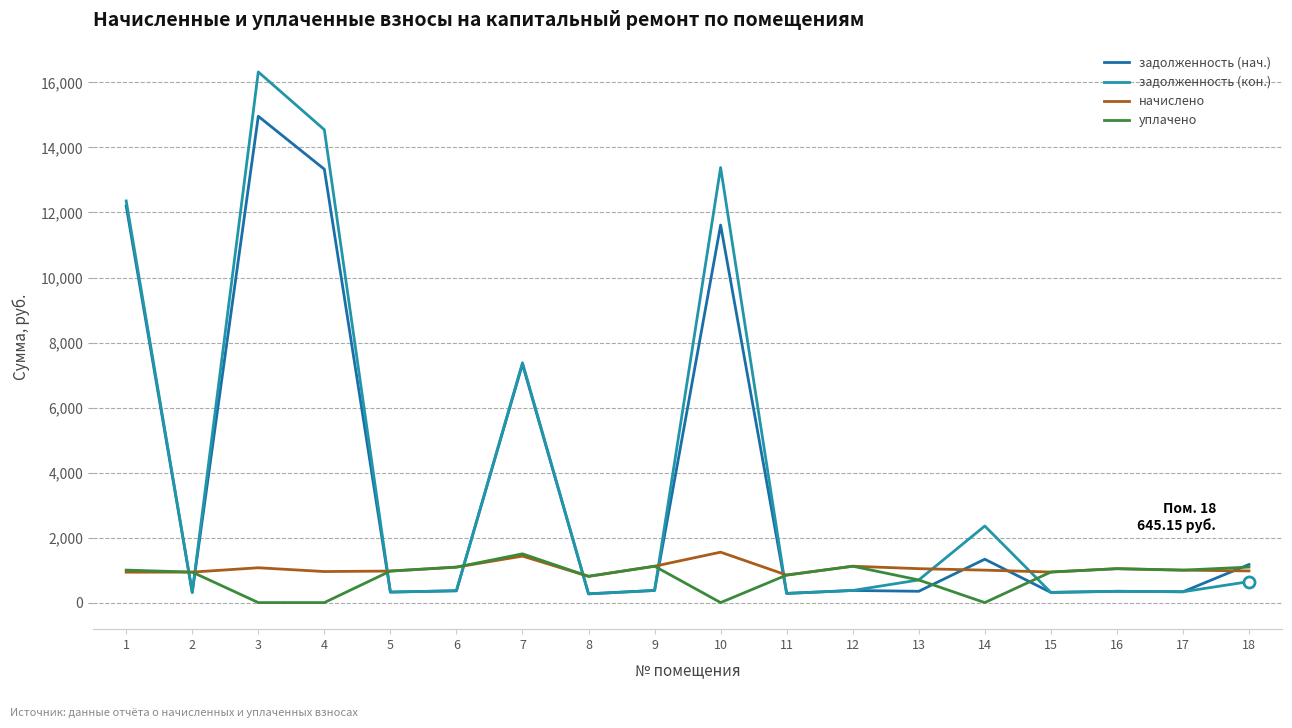

Reading left to right, list all the values displayed in this chart.

задолженность (нач.): 1=12199.9	2=312.5	3=14960.0	4=13331.3	5=323.3	6=363.6	7=7333.6	8=269.3	9=373.0	10=11612.7	11=282.2	12=373.0	13=347.8	14=1334.3	15=313.2	16=347.3	17=332.6	18=1171.0
задолженность (кон.): 1=12355.9	2=312.5	3=16323.9	4=14546.7	5=323.3	6=363.6	7=7377.7	8=269.3	9=373.0	10=13382.7	11=282.2	12=373.0	13=695.5	14=2356.1	15=313.2	16=347.8	17=332.6	18=645.1
начислено: 1=935.3	2=937.4	3=1071.4	4=954.7	5=969.8	6=1090.8	7=1429.9	8=807.8	9=1118.9	10=1550.9	11=846.7	12=1118.9	13=1043.3	14=997.9	15=939.6	16=1043.3	17=997.9	18=974.2
уплачено: 1=1000.0	2=937.4	3=0.0	4=0.0	5=969.8	6=1090.8	7=1500.0	8=807.8	9=1118.9	10=0.0	11=846.7	12=1118.9	13=695.5	14=0.0	15=939.6	16=1042.8	17=997.9	18=1092.6